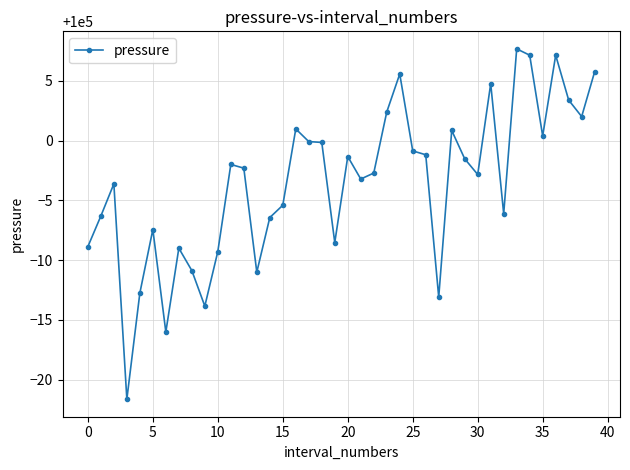

True or false: there are more than 1 points higher than both neighbors.

True